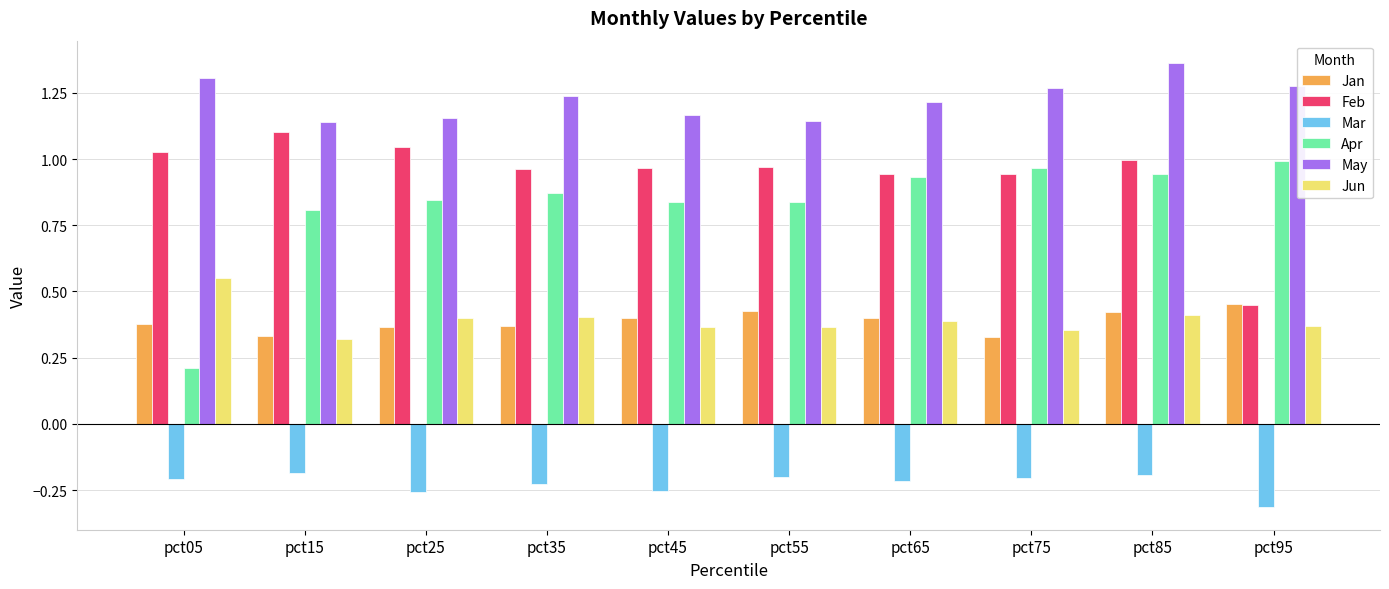

At which category does the chart reach its minimum across all series?

pct95